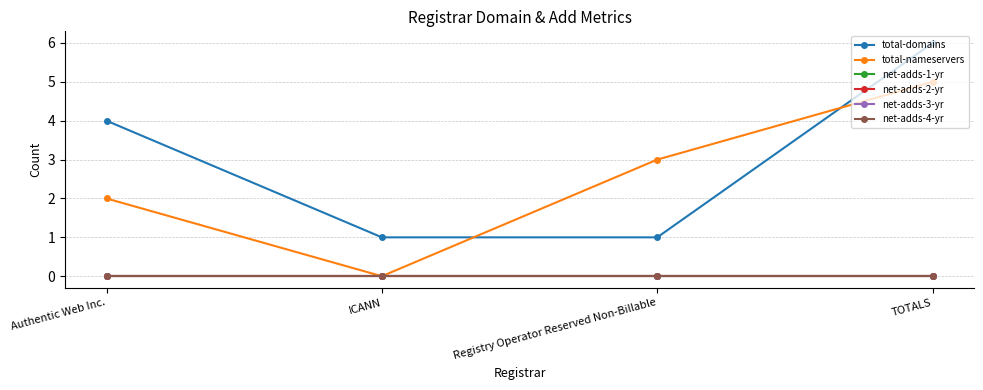

What is the maximum value shown in the chart?

6